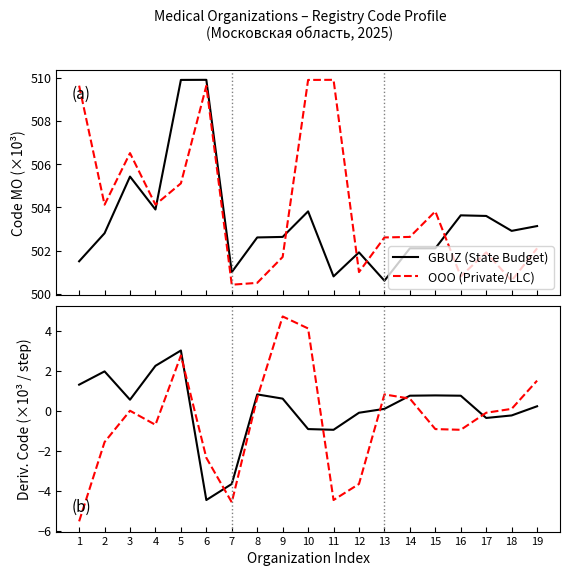

How many lines are shown in the chart?

2